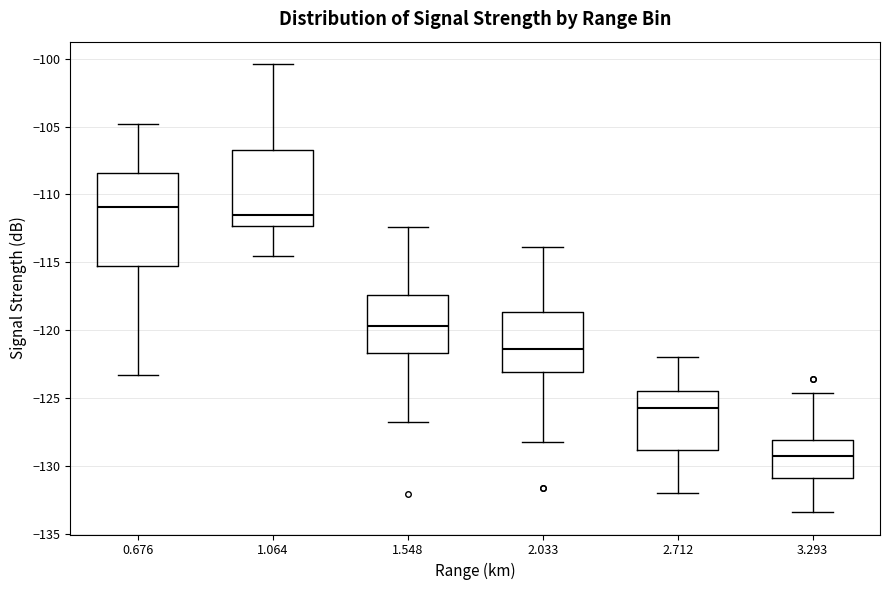

Reading left to right, read every box against the y-axis: the position of its median line, the range the box covers, and the ends of its whiskers. The values are not printed on the chart, so give them approximately, as read against the axis.

0.676: median -111.0, box -115.5 to -108.5, whiskers -123.5 to -105.0
1.064: median -111.5, box -112.5 to -106.5, whiskers -114.5 to -100.5
1.548: median -119.5, box -121.5 to -117.5, whiskers -127.0 to -112.5
2.033: median -121.5, box -123.0 to -118.5, whiskers -128.0 to -114.0
2.712: median -125.5, box -129.0 to -124.5, whiskers -132.0 to -122.0
3.293: median -129.5, box -131.0 to -128.0, whiskers -133.5 to -124.5